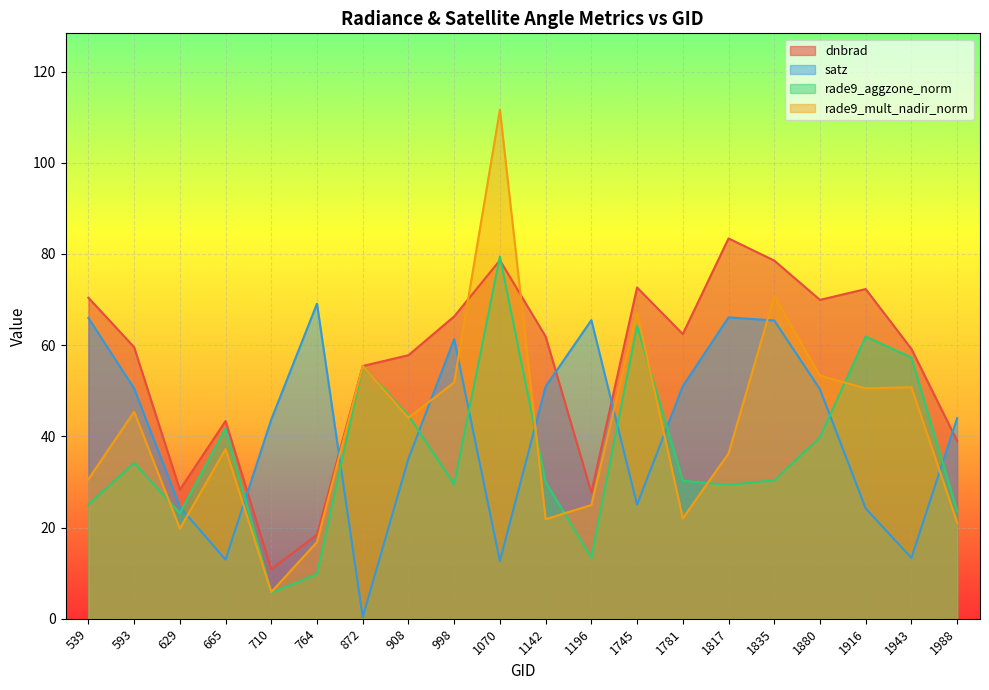

Is it true that satz equals 65.5 at 1196?

True